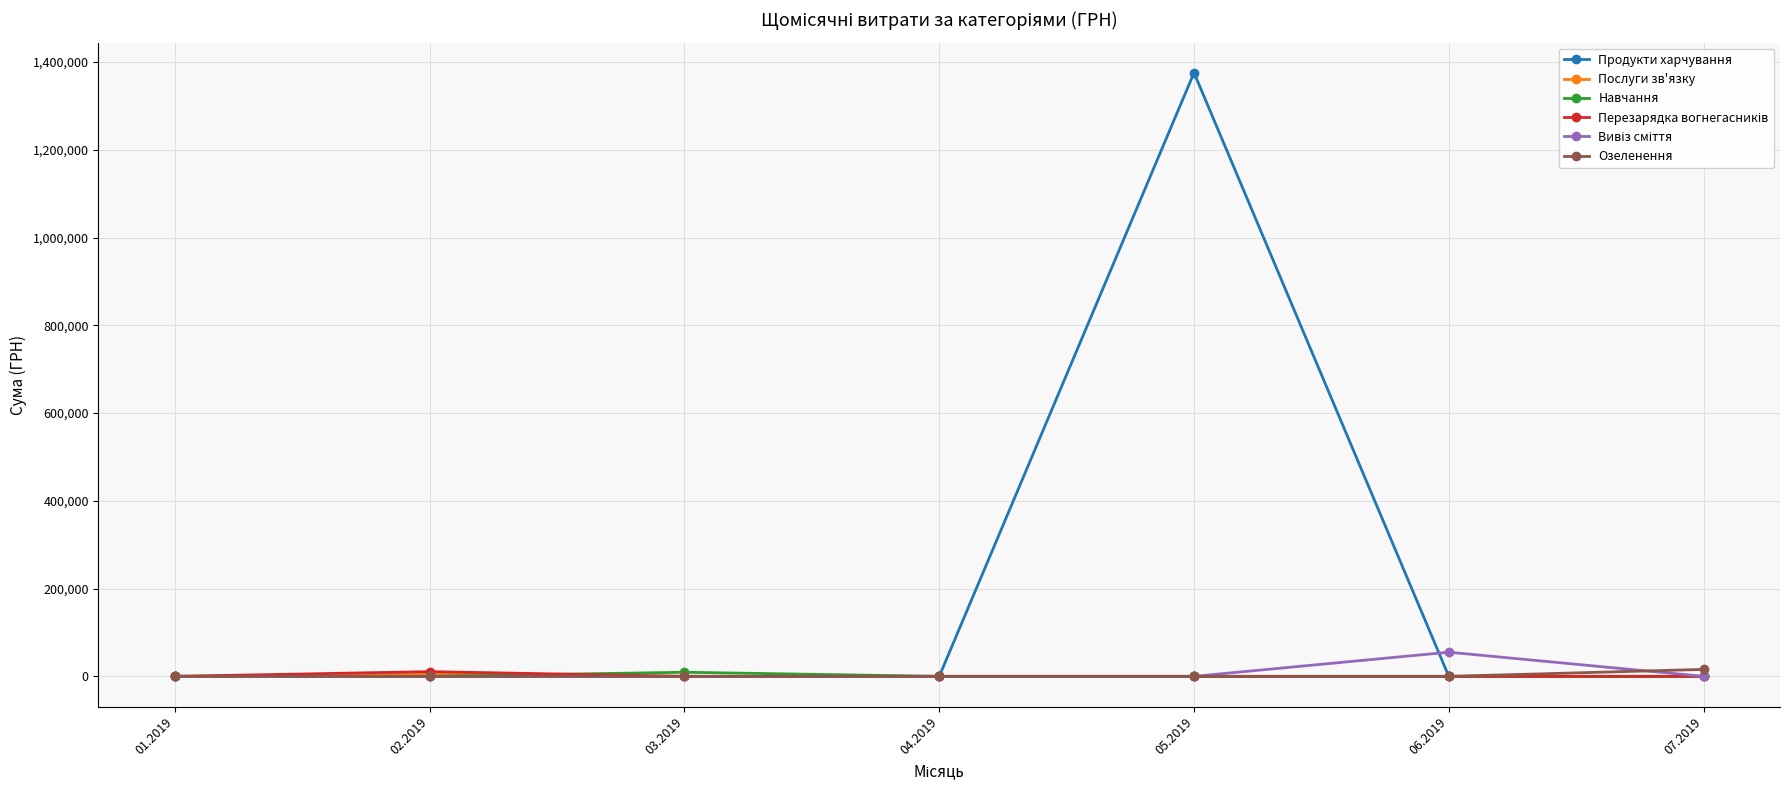

Which series has the largest range (max minus min)?

Продукти харчування